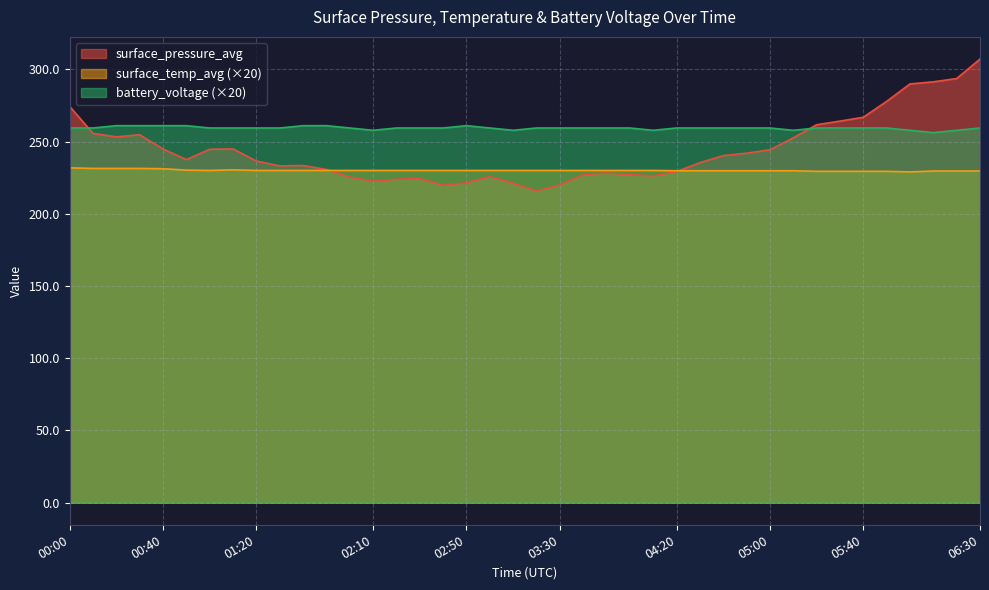

True or false: battery_voltage has a value of 339.5 at 00:40.

False